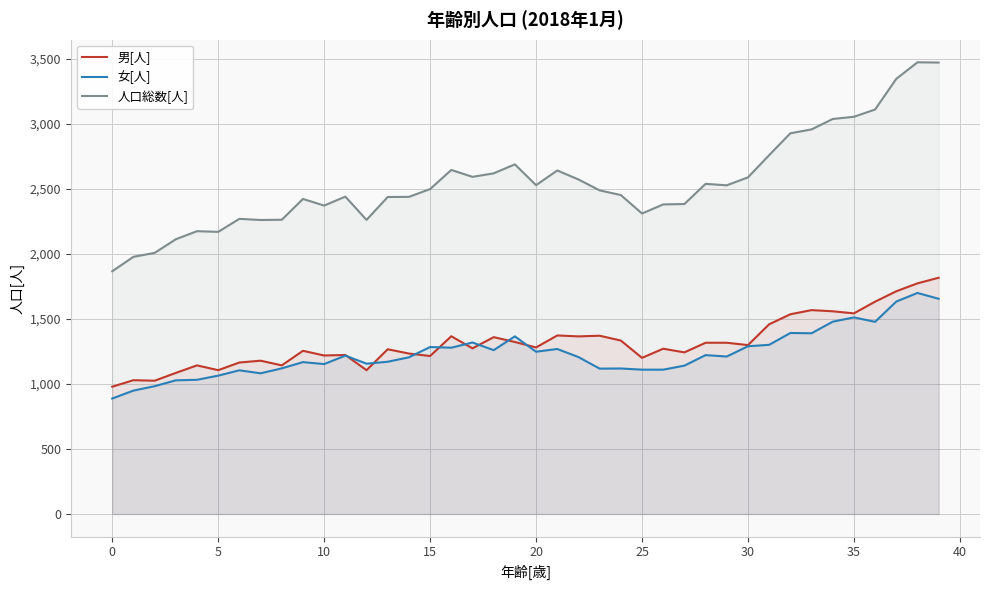

True or false: 人口総数[人] and 女[人] intersect in this chart.

False